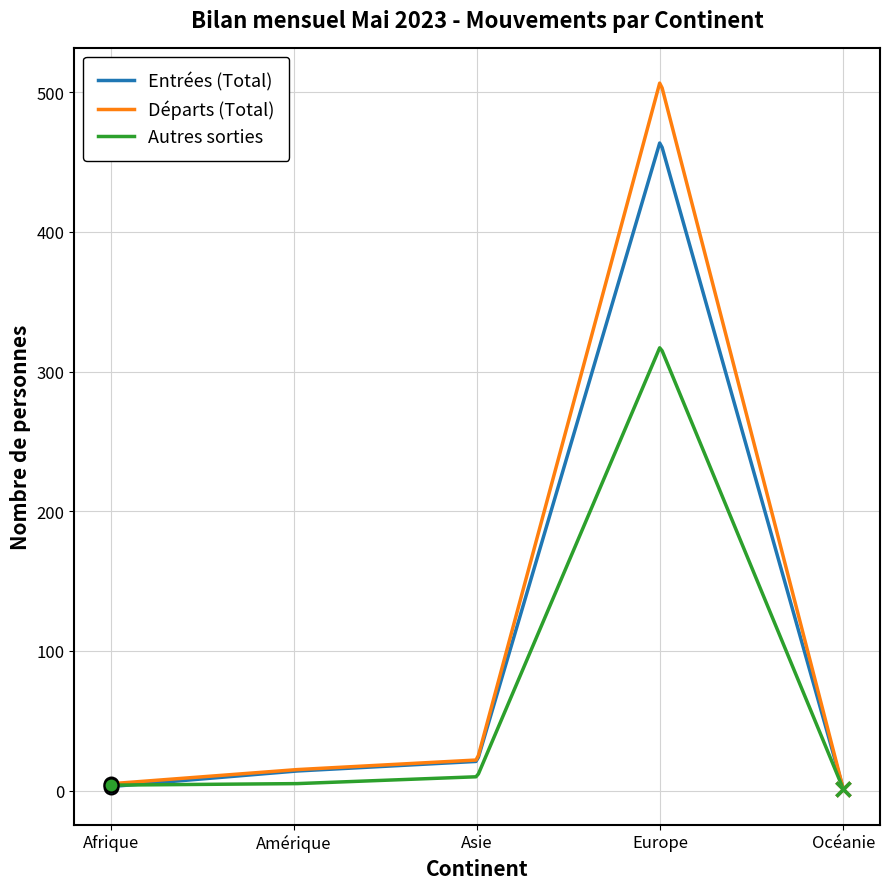

List the series in order of their peak value, lowest first.

Autres sorties, Entrées (Total), Départs (Total)